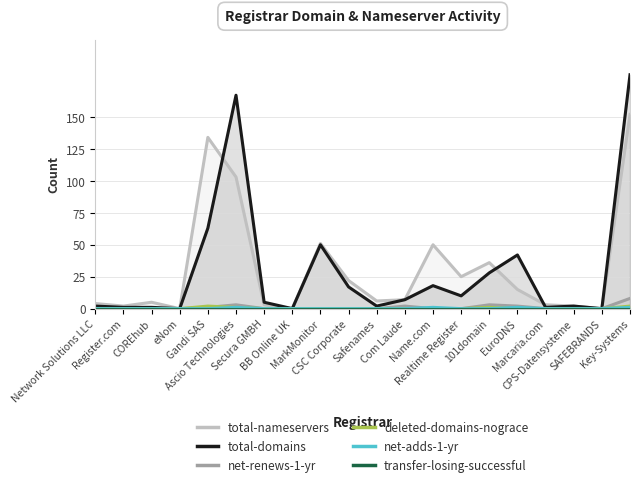

What is the difference between the maximum and minimum values in the total-domains series?

183